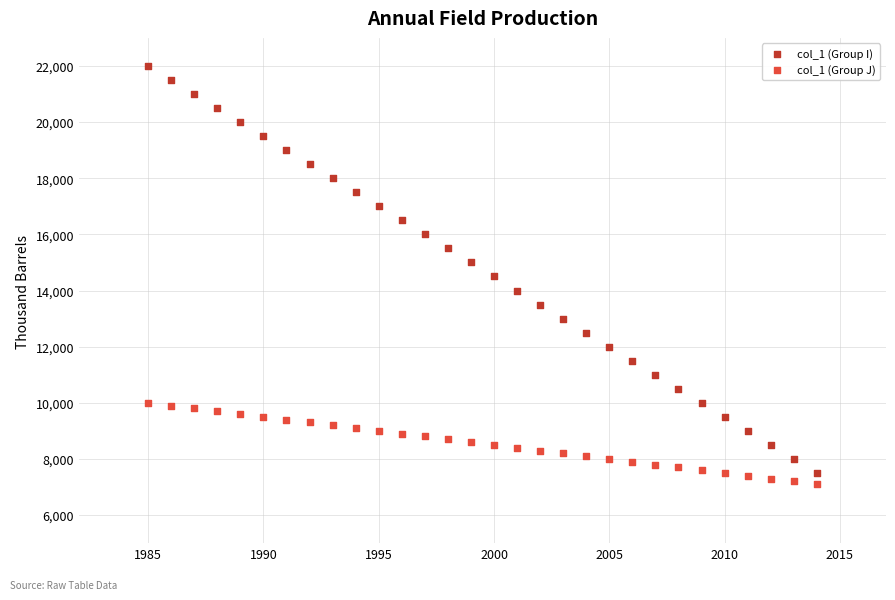

Which series reaches the minimum Y coordinate?

col_1 (Group J)